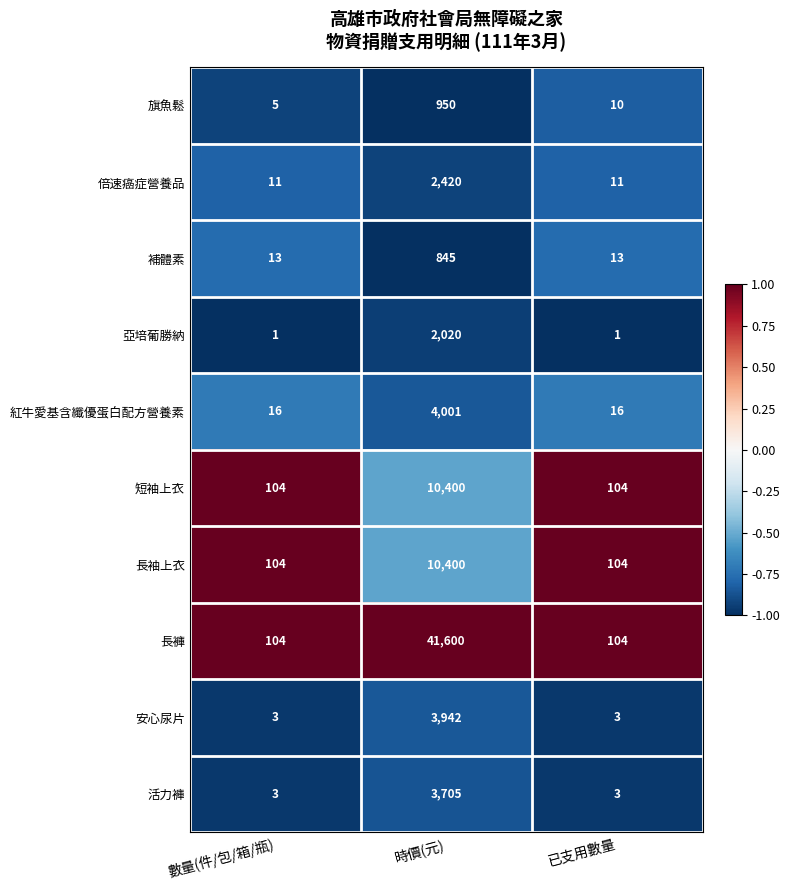

What is the difference between the 倍速癌症營養品 values at 已支用數量 and 時價(元)?

2409